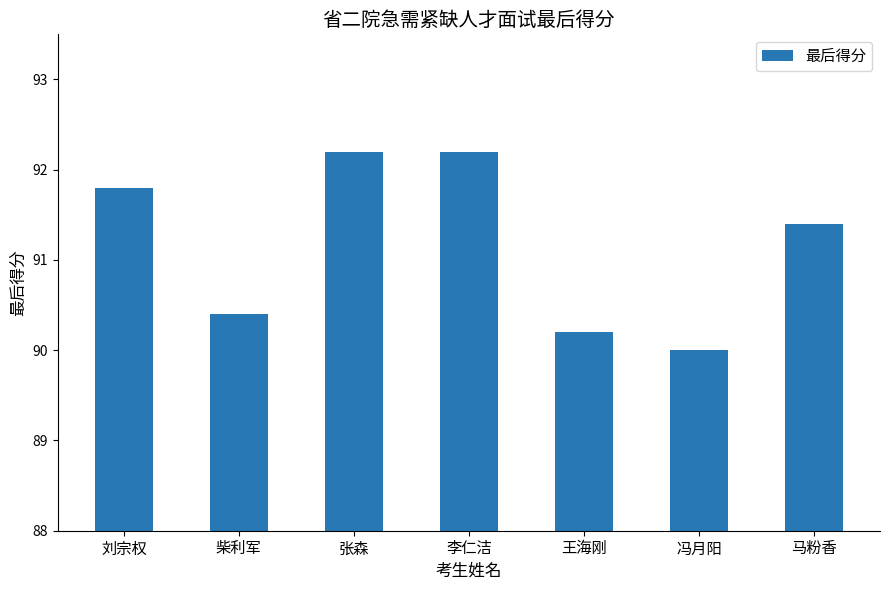

Reading left to right, extract all data points from this chart.

刘宗权=91.8	柴利军=90.4	张森=92.2	李仁洁=92.2	王海刚=90.2	冯月阳=90.0	马粉香=91.4